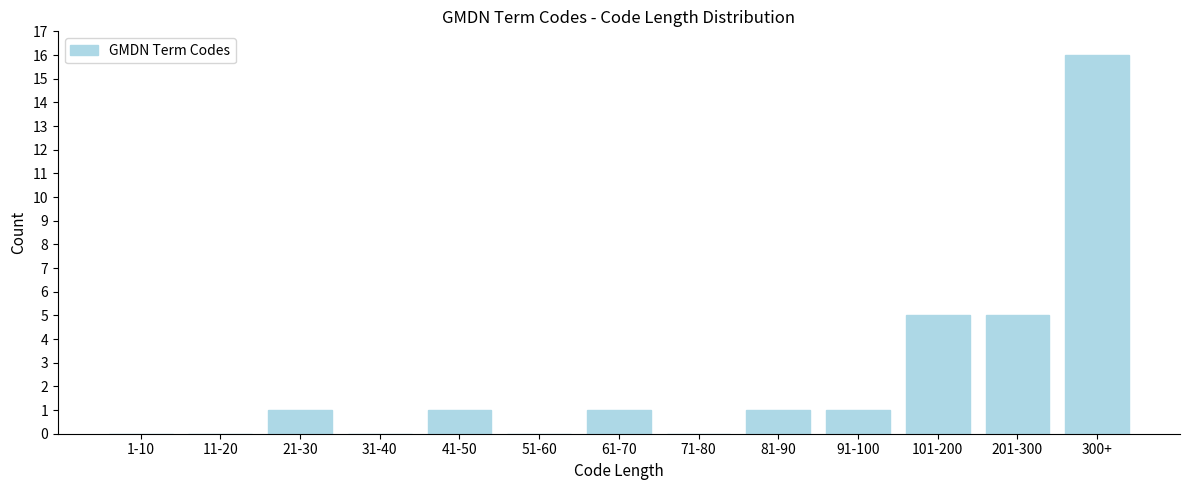

Reading left to right, extract all data points from this chart.

1-10=0	11-20=0	21-30=1	31-40=0	41-50=1	51-60=0	61-70=1	71-80=0	81-90=1	91-100=1	101-200=5	201-300=5	300+=16